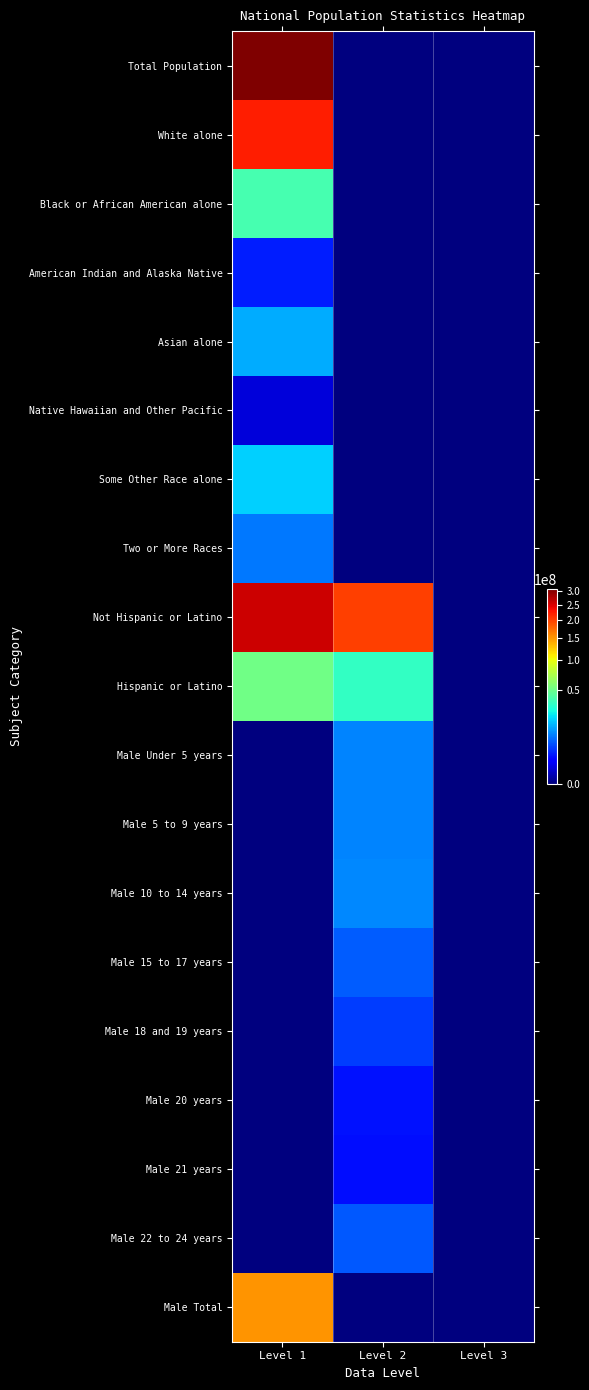

Reading left to right, what are all the values shown in this chart?

Total Population: Level 1=308745538	Level 2=0	Level 3=0
White alone: Level 1=223553265	Level 2=0	Level 3=0
Black or African American alone: Level 1=38929319	Level 2=0	Level 3=0
American Indian and Alaska Native: Level 1=2932248	Level 2=0	Level 3=0
Asian alone: Level 1=14674252	Level 2=0	Level 3=0
Native Hawaiian and Other Pacific: Level 1=540013	Level 2=0	Level 3=0
Some Other Race alone: Level 1=19107368	Level 2=0	Level 3=0
Two or More Races: Level 1=9009073	Level 2=0	Level 3=0
Not Hispanic or Latino: Level 1=258267944	Level 2=201217368	Level 3=0
Hispanic or Latino: Level 1=50477594	Level 2=33346703	Level 3=0
Male Under 5 years: Level 1=0	Level 2=10319427	Level 3=0
Male 5 to 9 years: Level 1=0	Level 2=10389638	Level 3=0
Male 10 to 14 years: Level 1=0	Level 2=10579862	Level 3=0
Male 15 to 17 years: Level 1=0	Level 2=6656209	Level 3=0
Male 18 and 19 years: Level 1=0	Level 2=4647457	Level 3=0
Male 20 years: Level 1=0	Level 2=2308319	Level 3=0
Male 21 years: Level 1=0	Level 2=2223198	Level 3=0
Male 22 to 24 years: Level 1=0	Level 2=6482659	Level 3=0
Male Total: Level 1=151781326	Level 2=0	Level 3=0